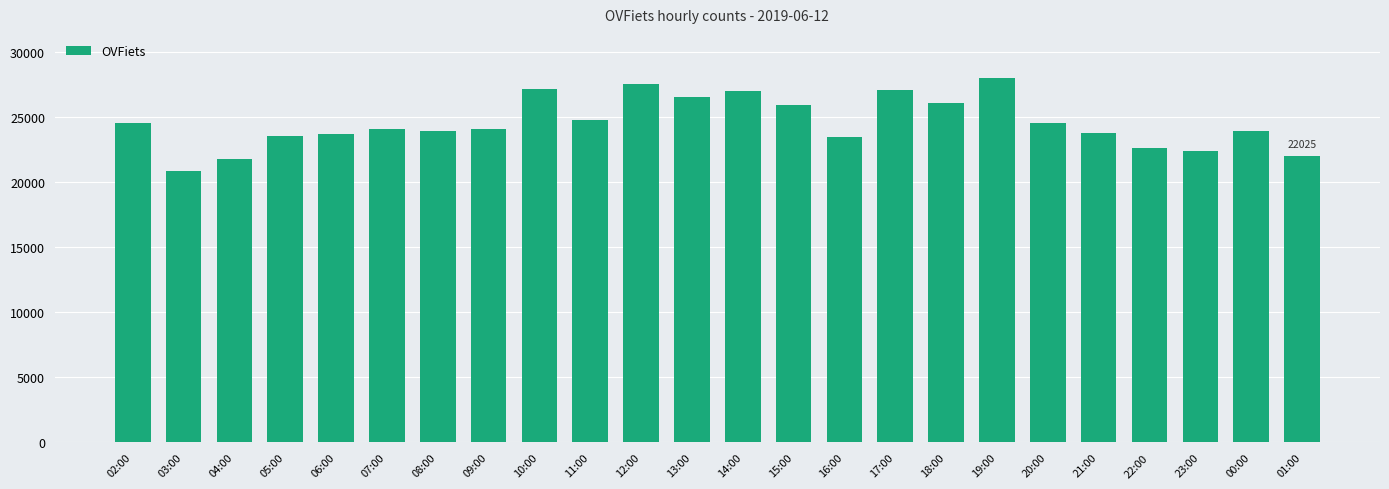

What is the value of the 22nd bar from the left?

22421